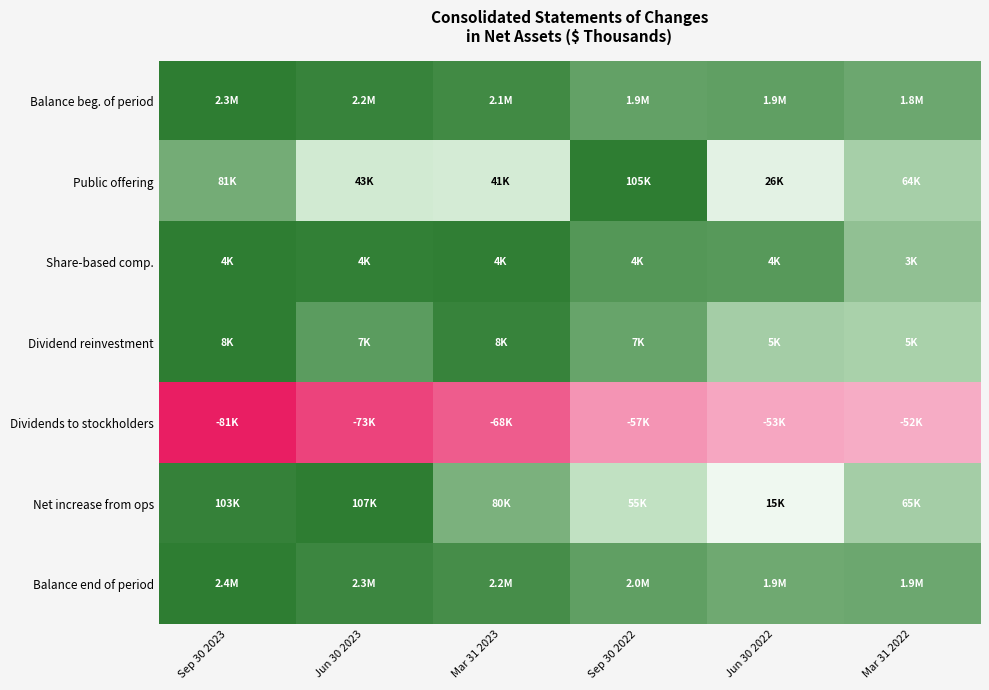

Count the number of categories in the chart.

6